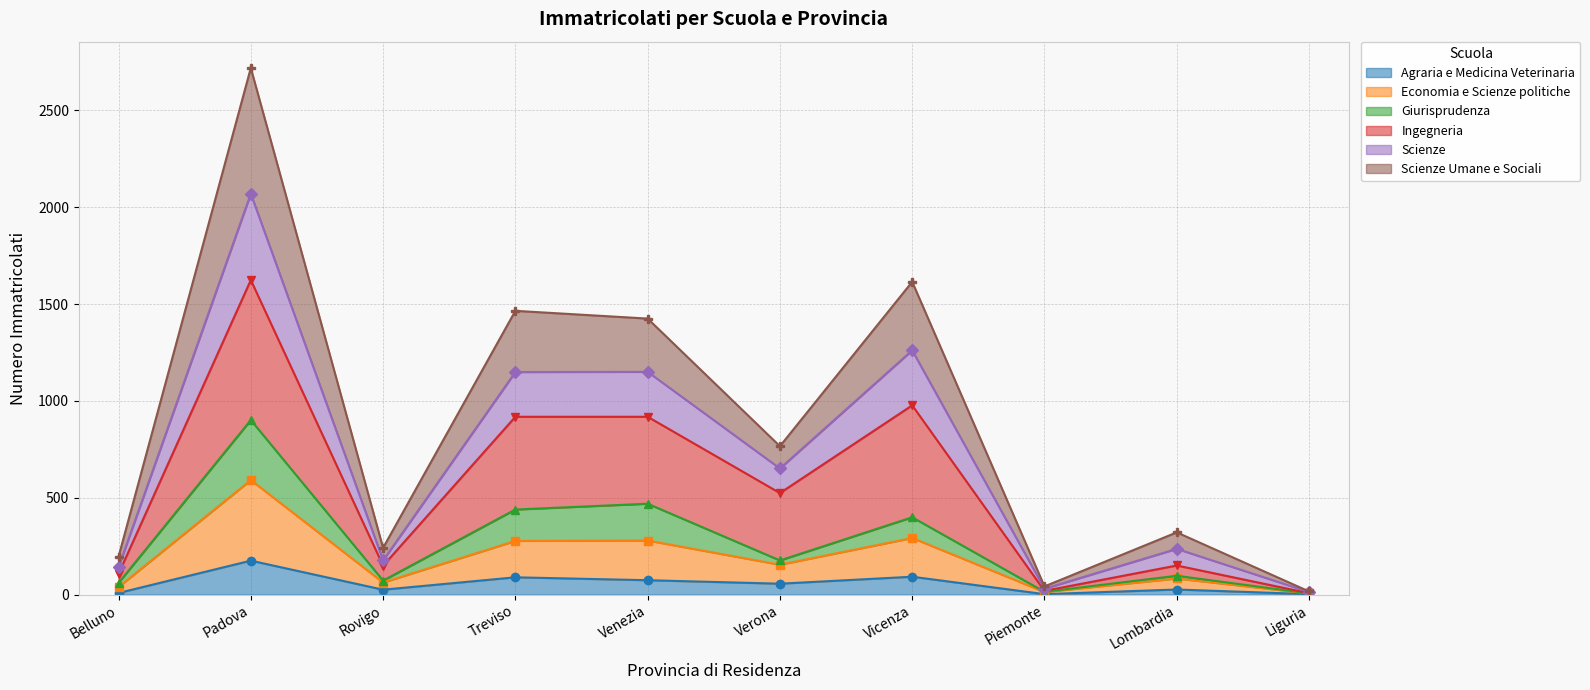

How many data points in Ingegneria are less than 524?

5